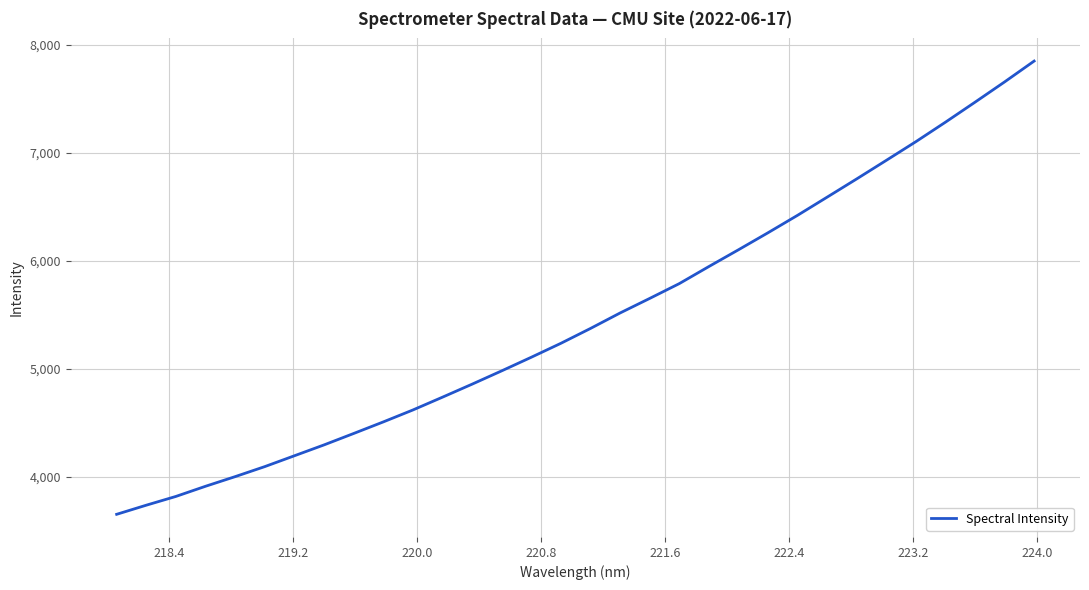

What is the maximum value shown in the chart?

7846.9